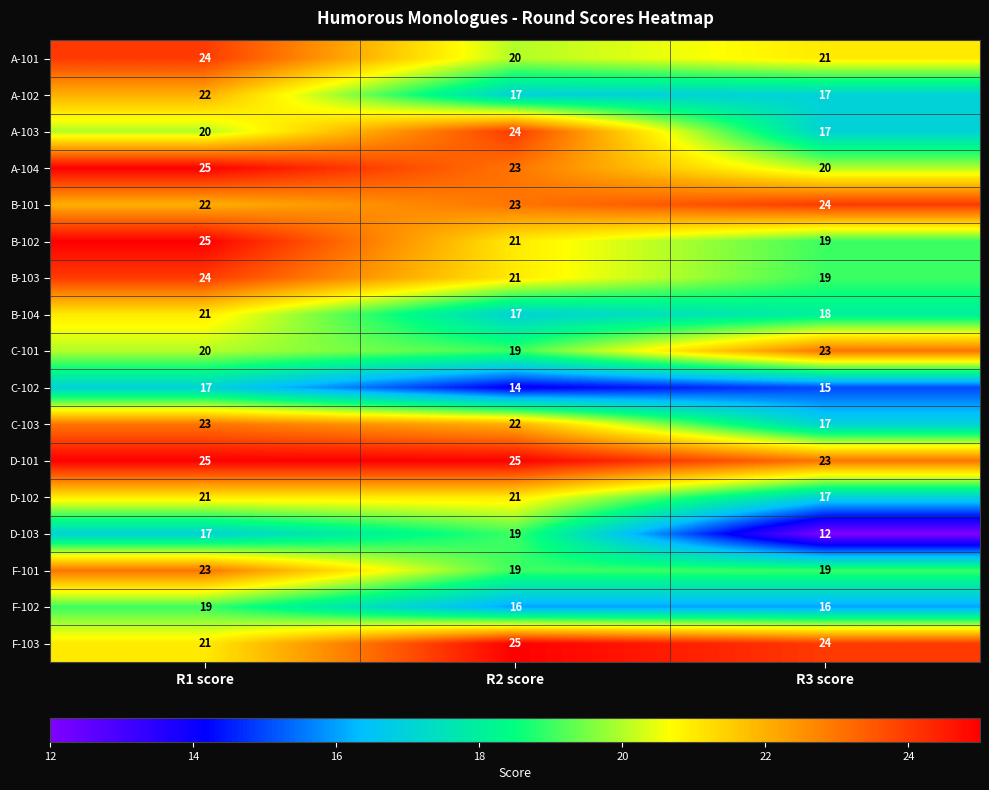

True or false: B-103 has a value of 32 at R2 score.

False